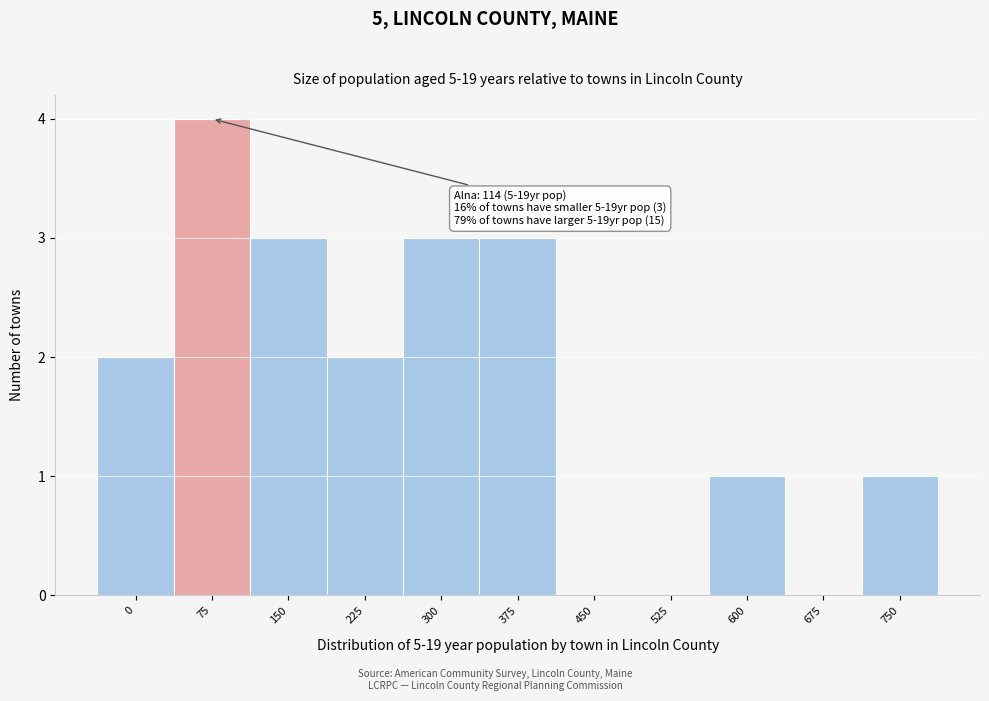

Reading left to right, transcribe all the data shown in this chart.

0=2	75=4	150=3	225=2	300=3	375=3	450=0	525=0	600=1	675=0	750=1